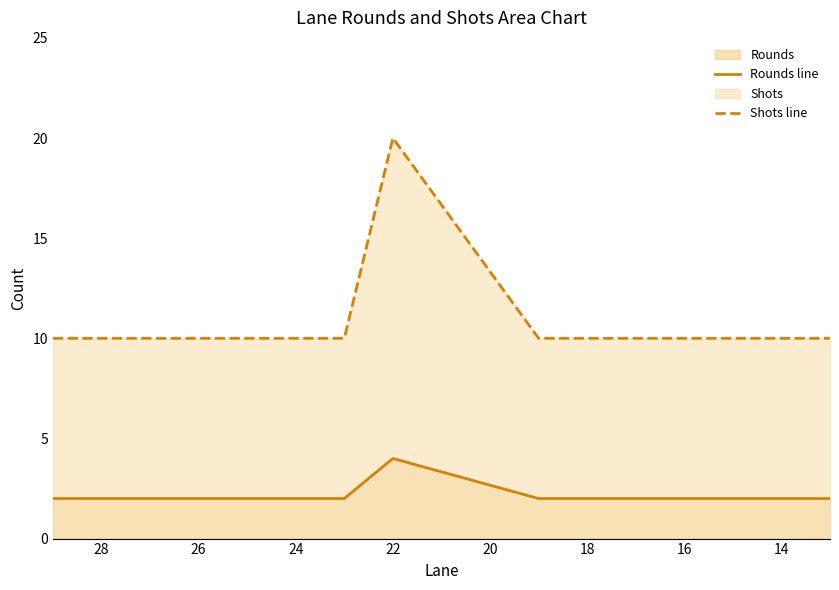

Between 16 and 30, which series saw the biggest shift?

Rounds line